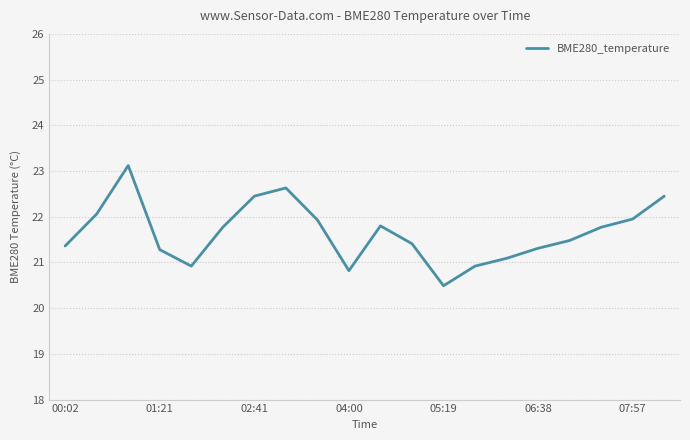

What is the greatest value displayed?

23.1